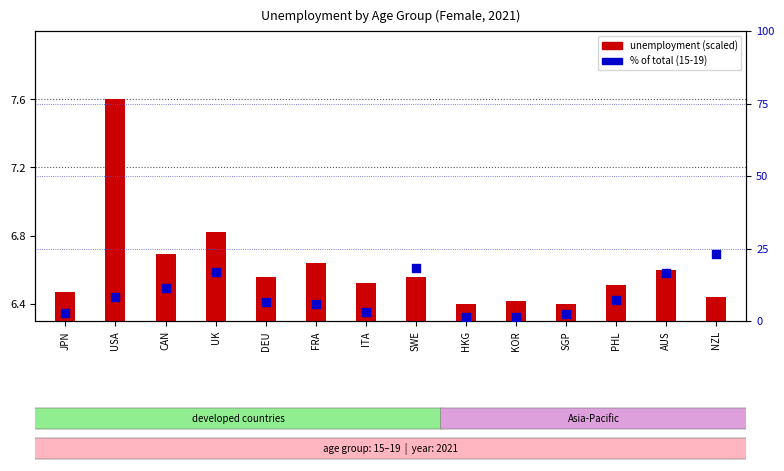

Is the value of % of total (15-19) at DEU greater than the value of unemployment (scaled) at AUS?

Yes